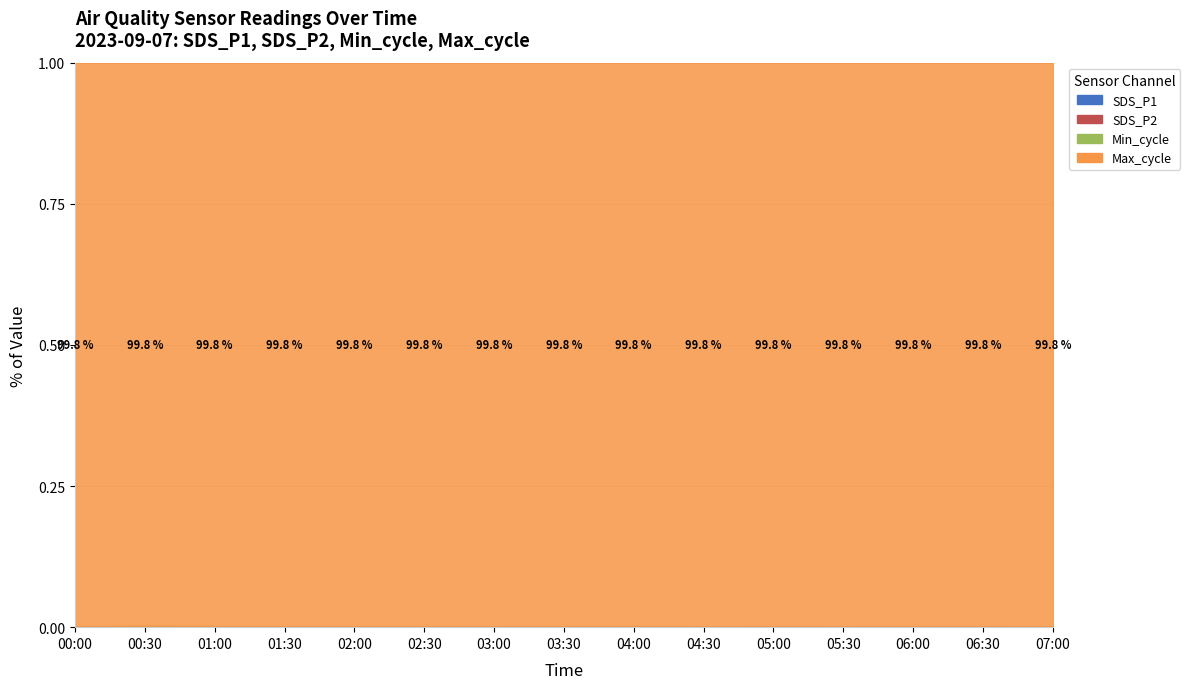

What is the difference between the maximum and minimum values in the Max_cycle series?

339.0